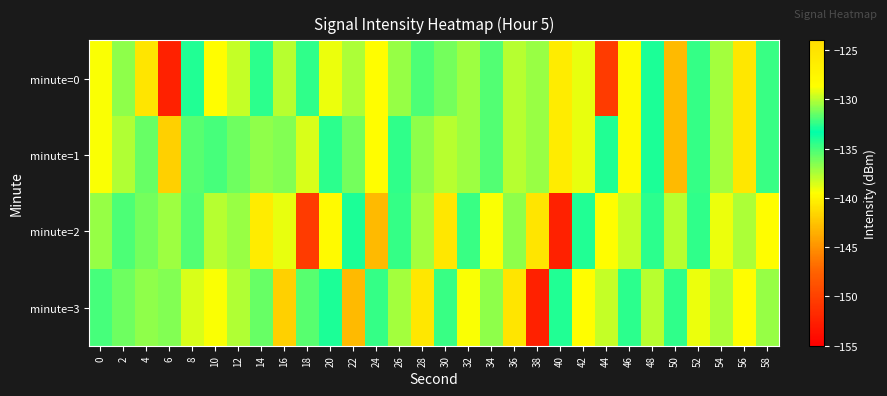

At which category is the sum across all series the highest?

46